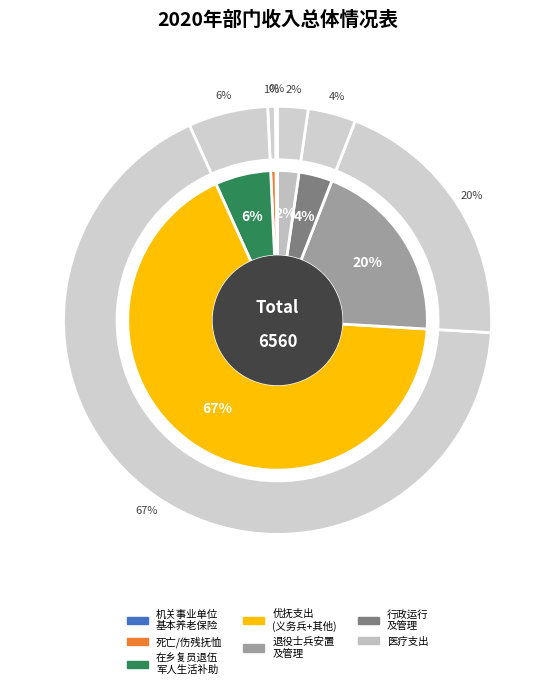

True or false: 优抚对象医疗补助 accounts for 2% of the total.

True